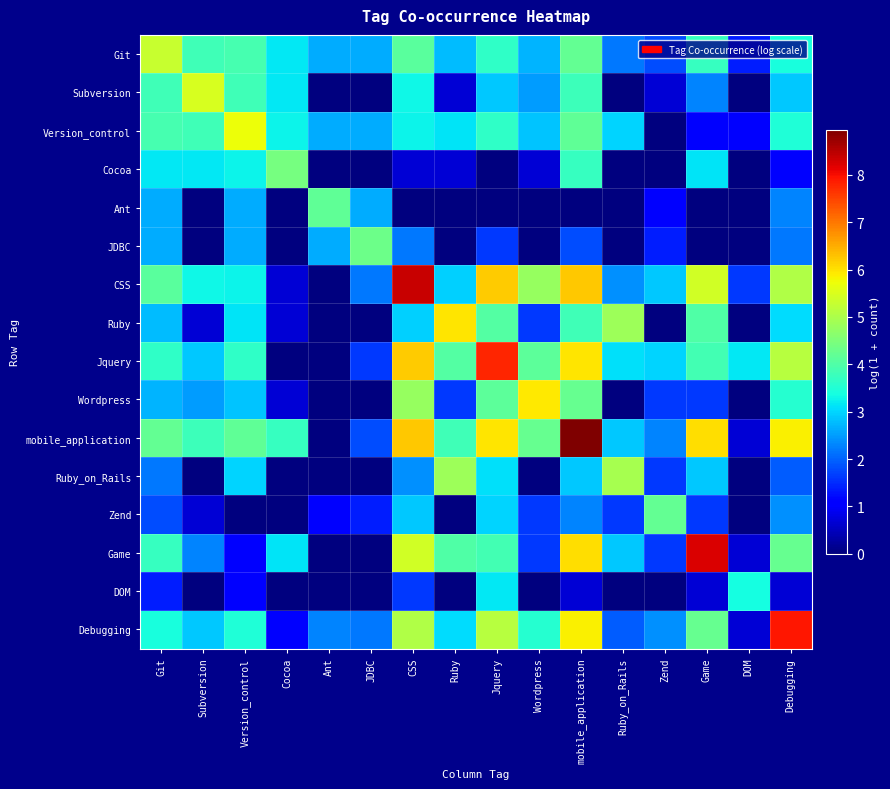

List the series in order of their peak value, highest first.

mobile_application, CSS, Game, Debugging, Jquery, Ruby, Wordpress, Version_control, Subversion, Git, Ruby_on_Rails, Cocoa, JDBC, Zend, Ant, DOM